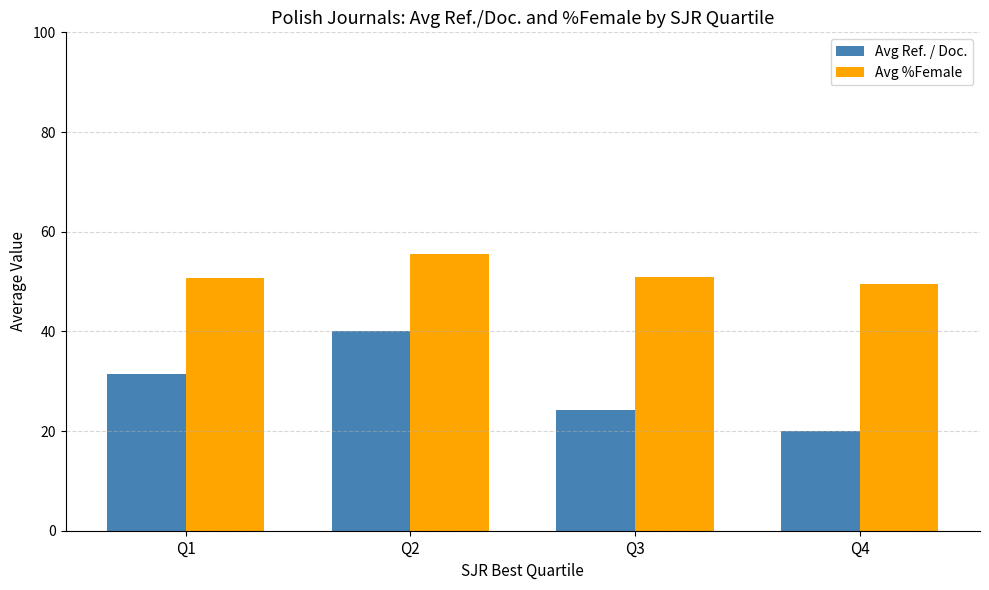

How many groups of bars are there?

4